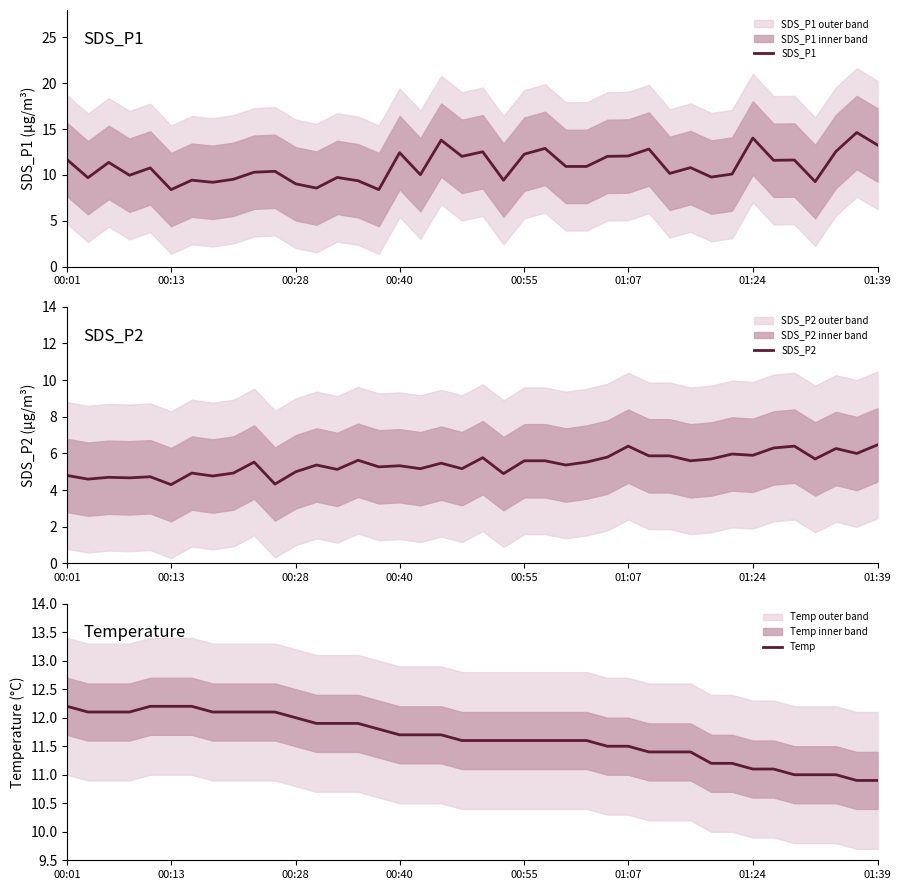

Rank the series by their maximum value, from highest to lowest.

SDS_P1, Temp, SDS_P2